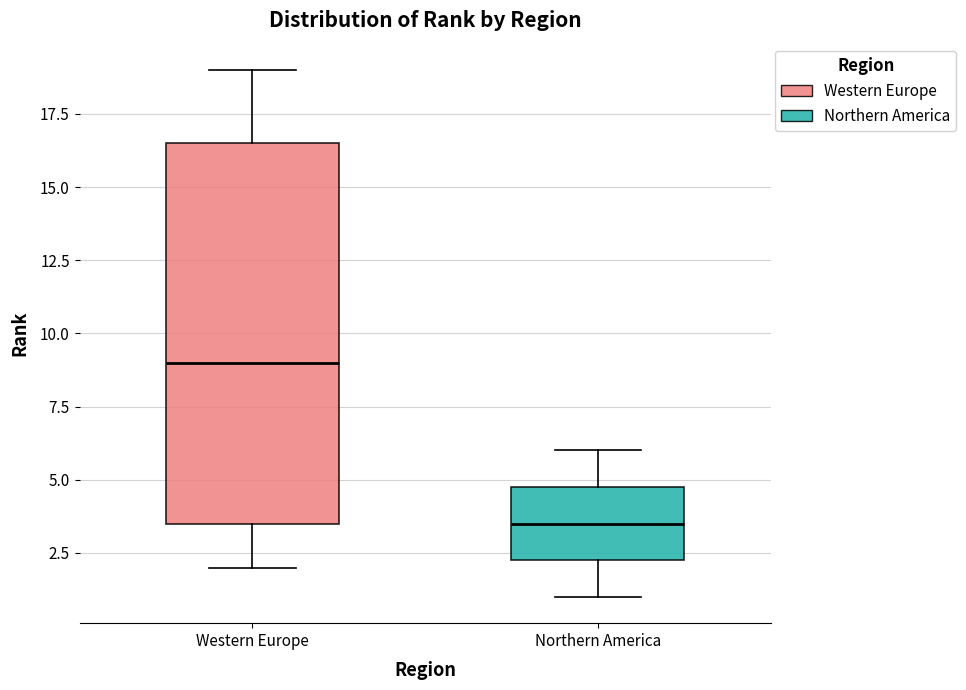

Comparing the boxes themselves (not the whiskers), which one is the tallest?

Western Europe